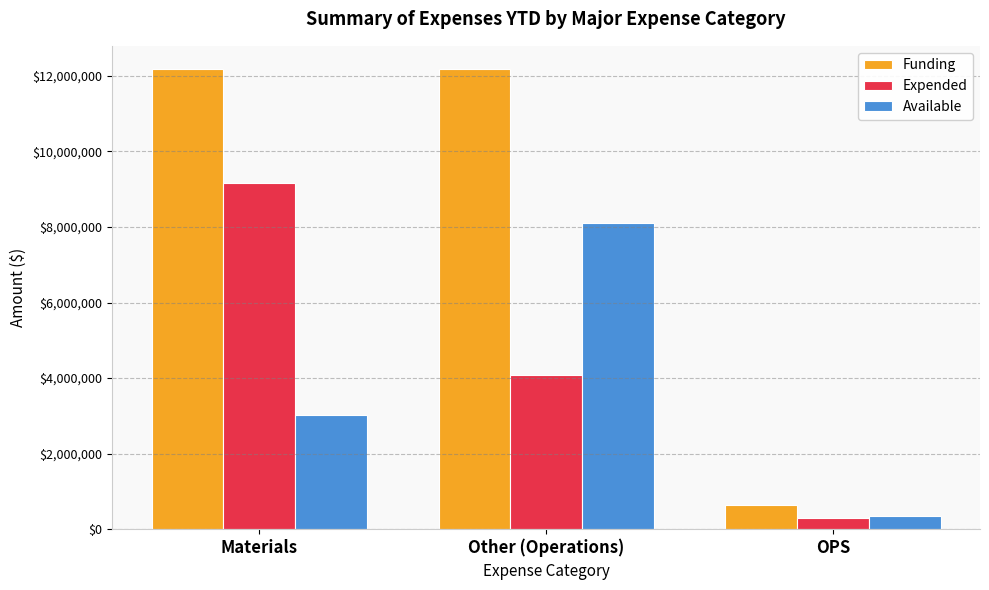

How many bars are there in total?

9